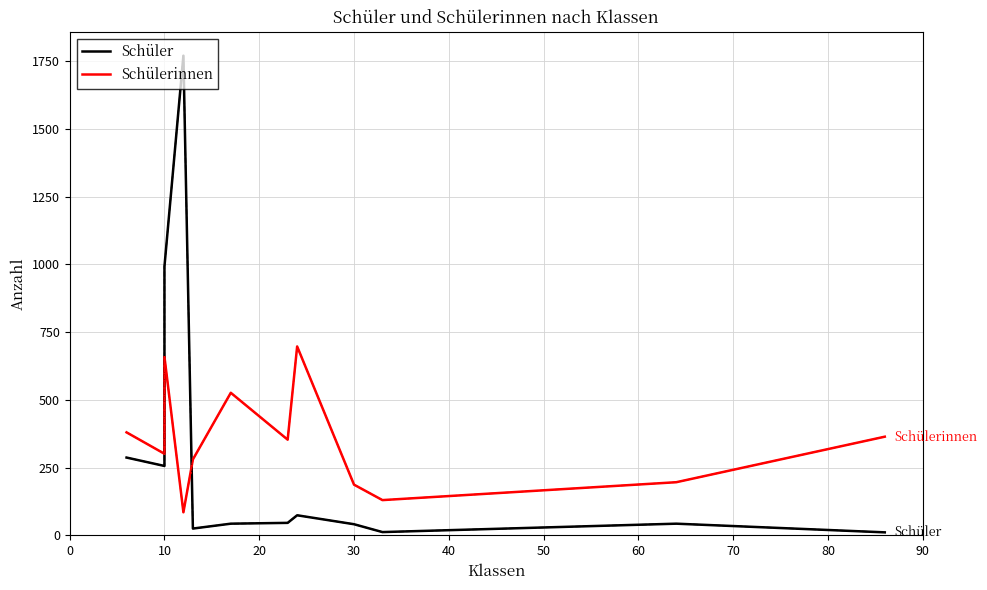

What is the maximum value shown in the chart?

1770